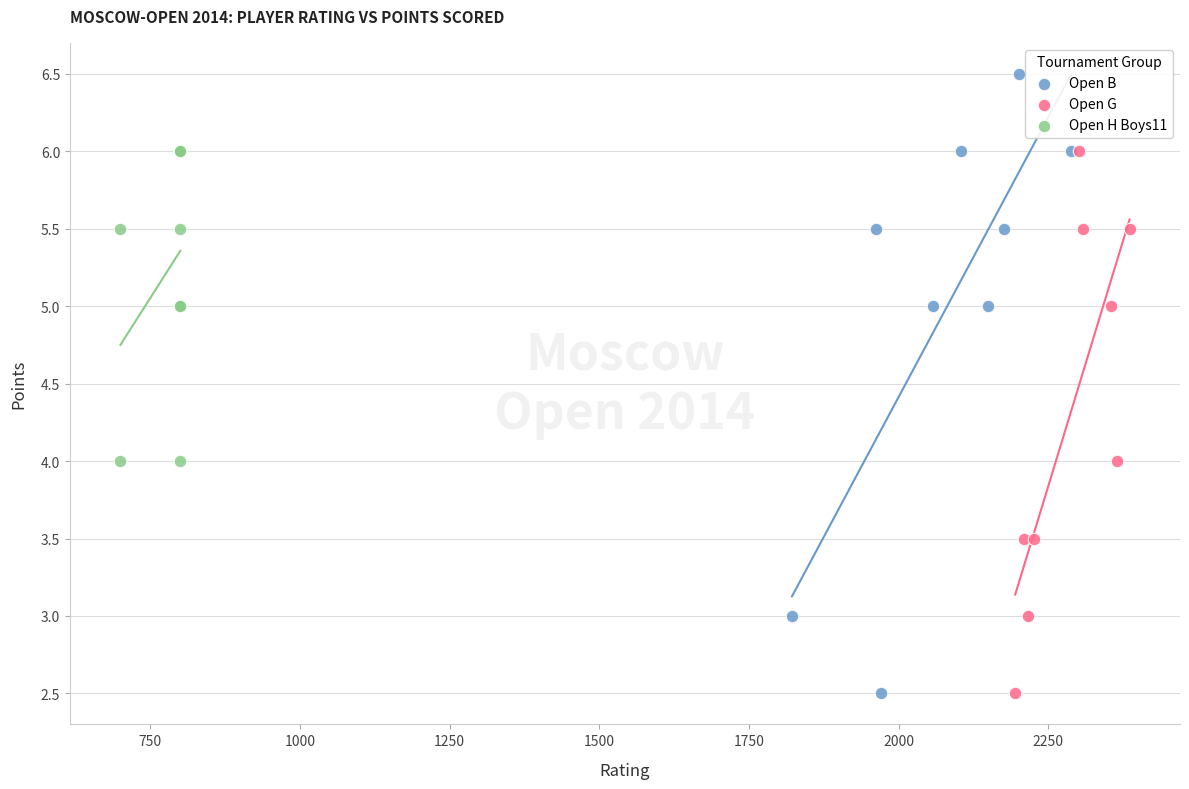

Which series has the largest Y range (max minus min)?

Open B